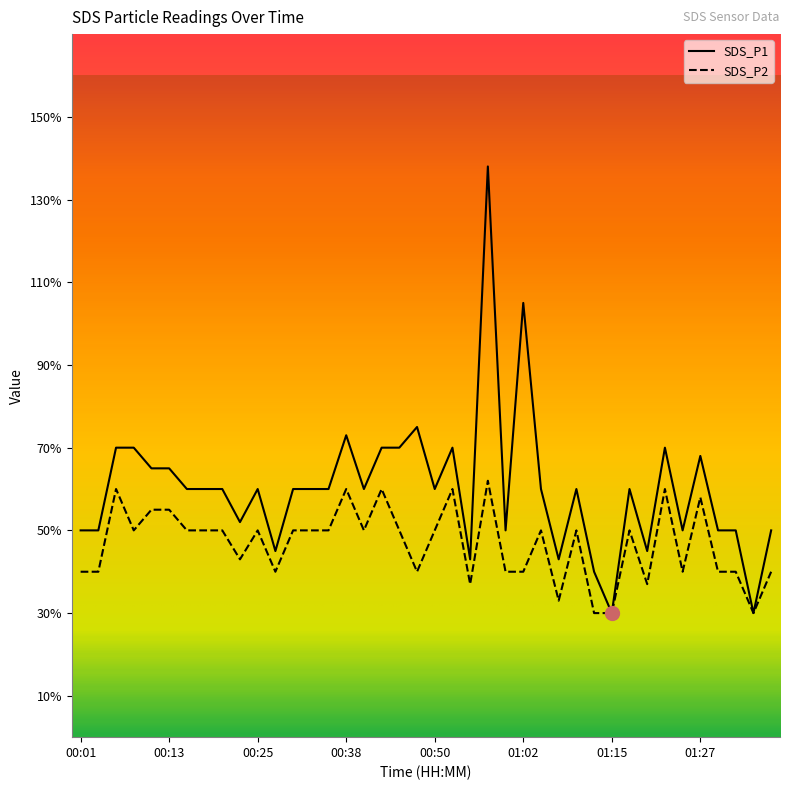

Does the chart display data point markers on the line(s)?

No